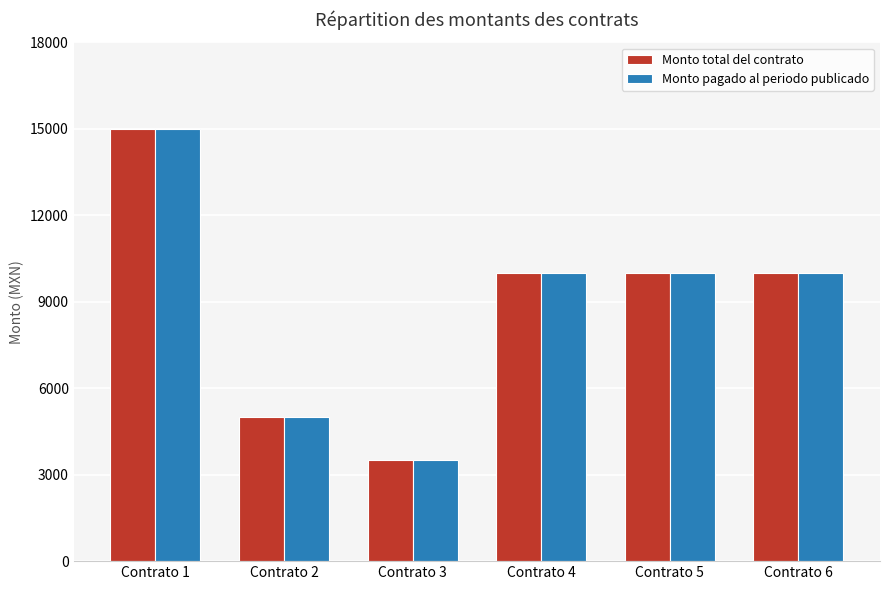

How many groups of bars are there?

6